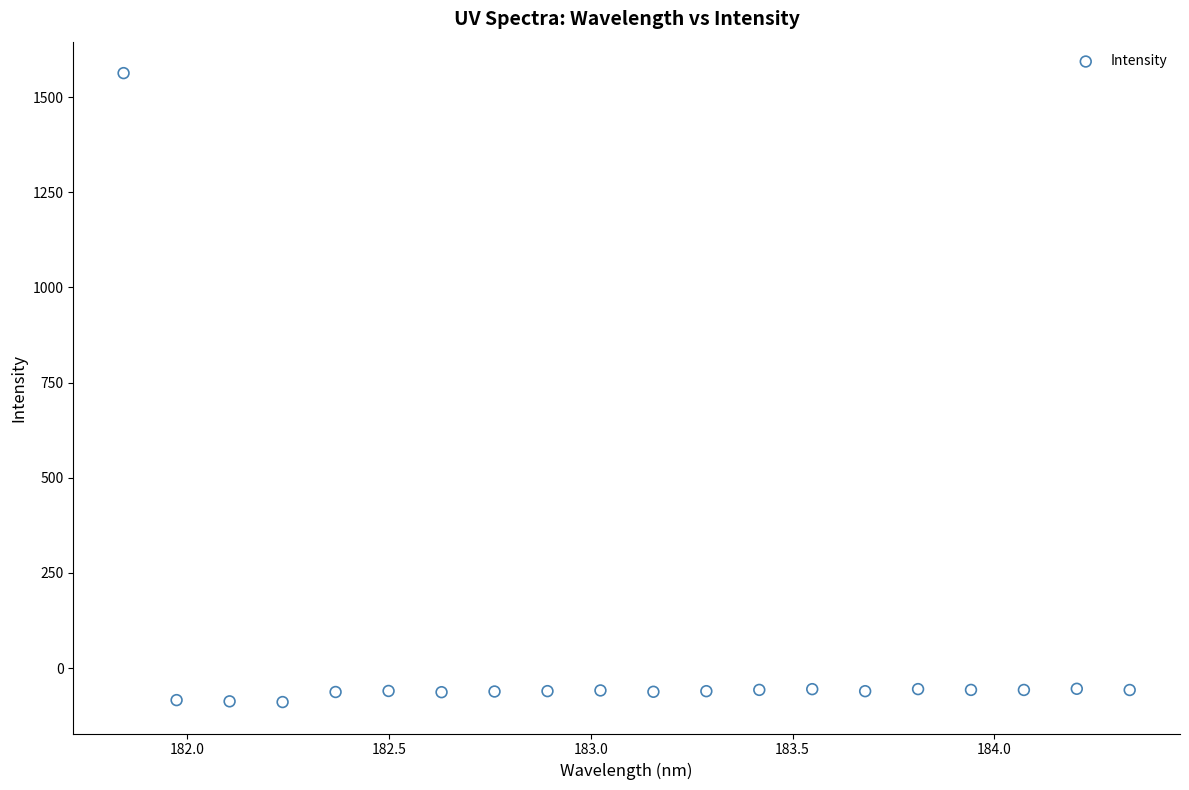

What is the range of X values (max minus min)?

2.5